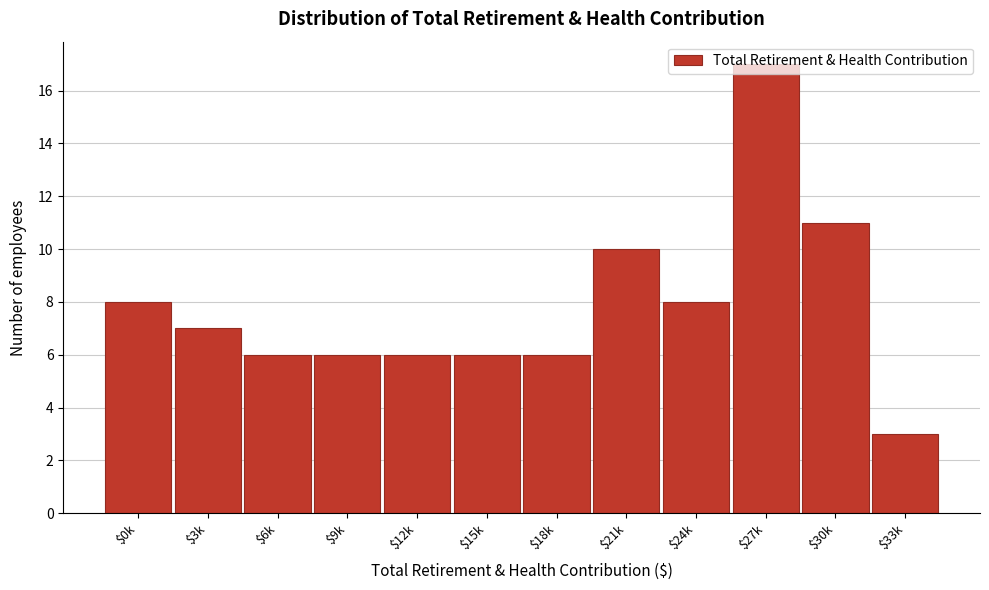

What is the value of the 4th bar from the left?

6